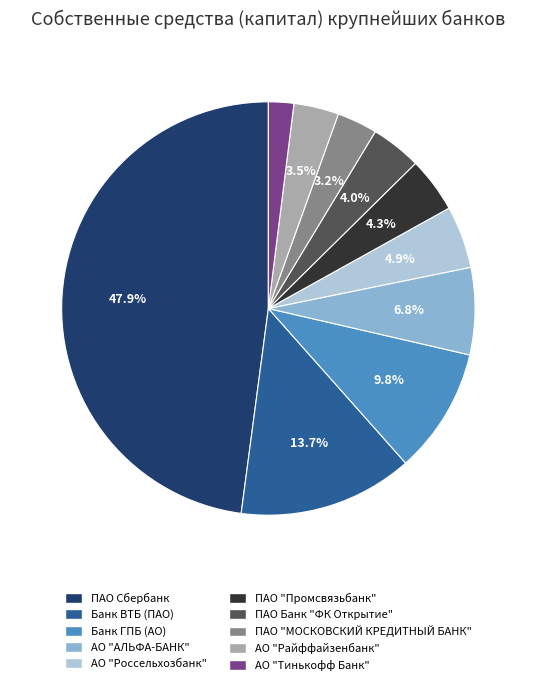

The ПАО "МОСКОВСКИЙ КРЕДИТНЫЙ БАНК" slice represents 11% of the pie. True or false?

False